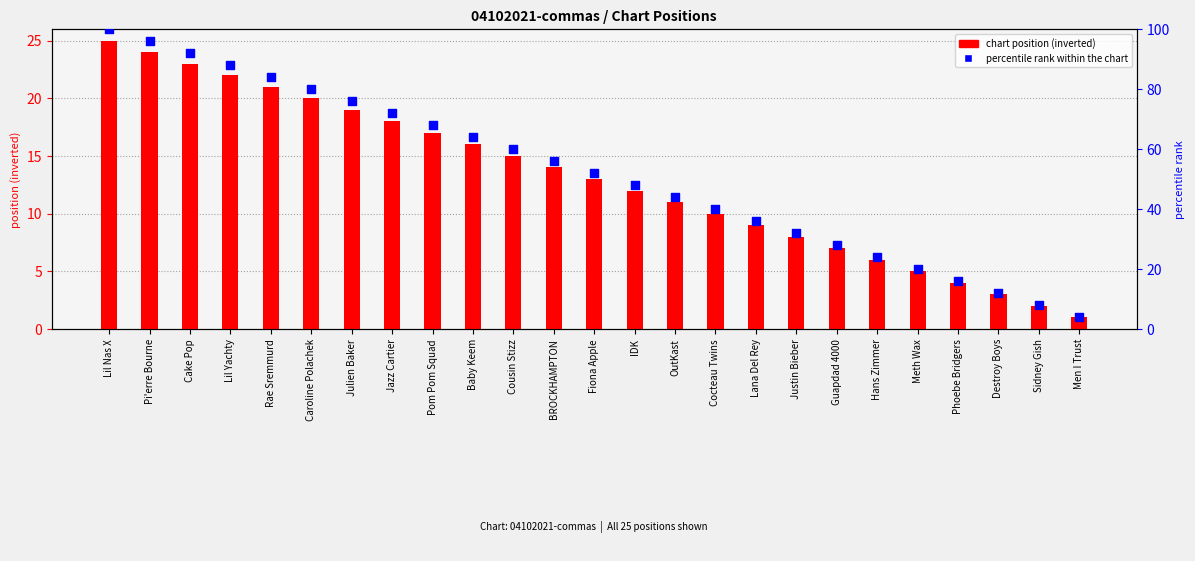

At how many categories does at least one series exceed 62?

10